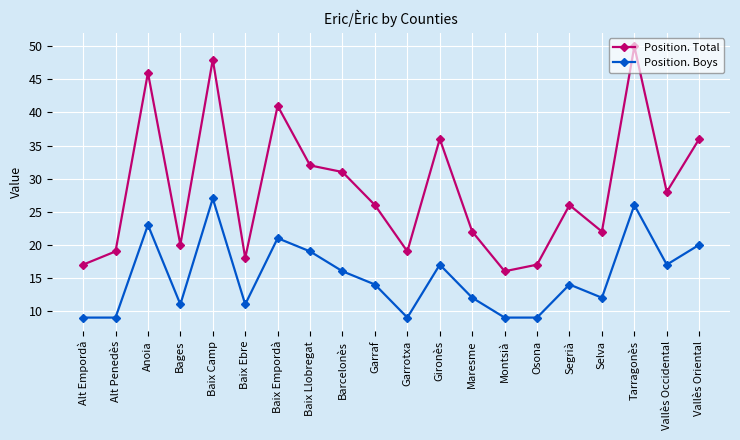

What value does the Position. Total series have at Montsià, to the nearest 10?

20